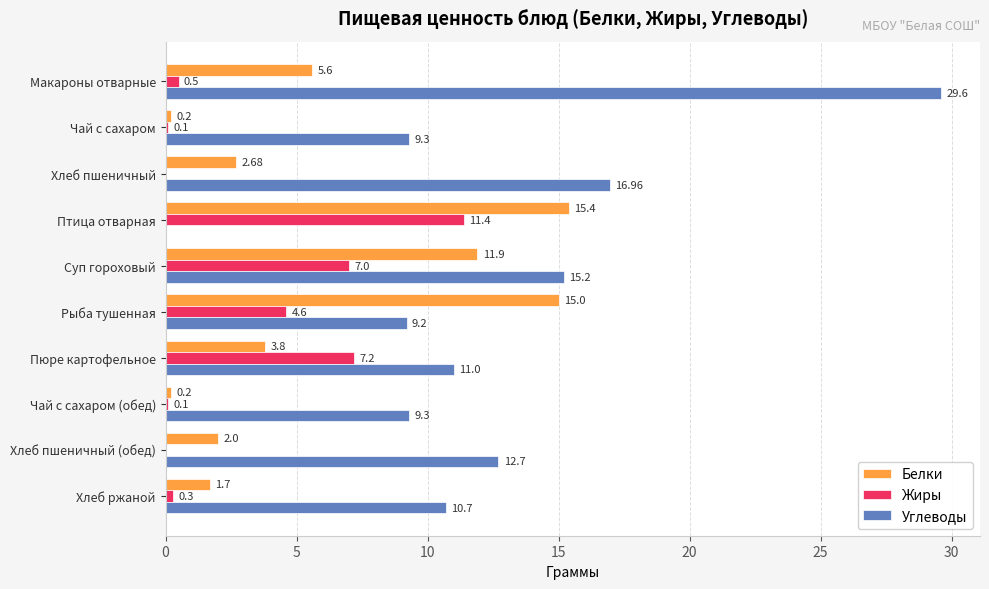

Which label corresponds to the largest value in the chart?

Макароны отварные